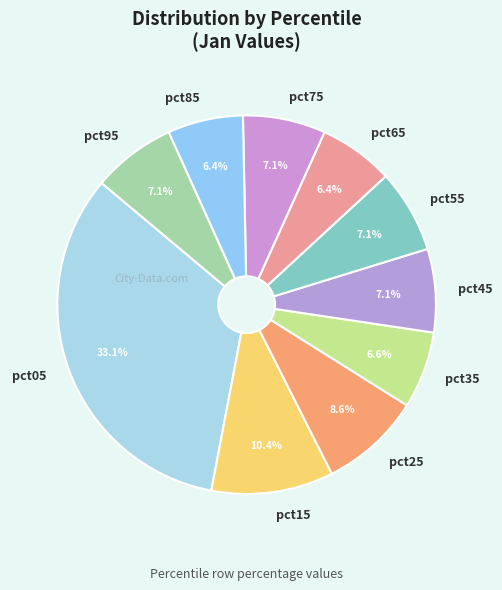

Do pct15 and pct65 together represent more than half of the pie?

No